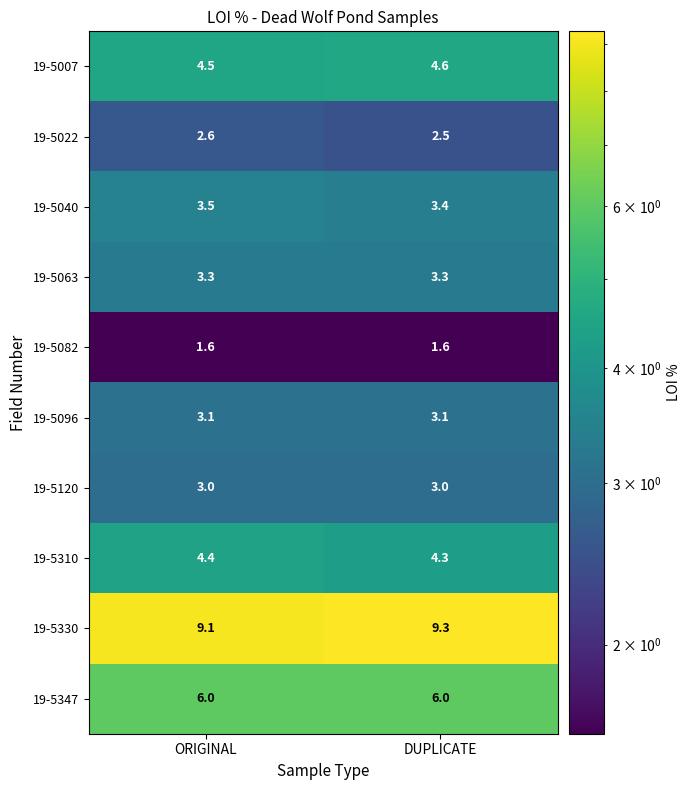

Rank the series by their maximum value, from lowest to highest.

19-5082, 19-5022, 19-5120, 19-5096, 19-5063, 19-5040, 19-5310, 19-5007, 19-5347, 19-5330